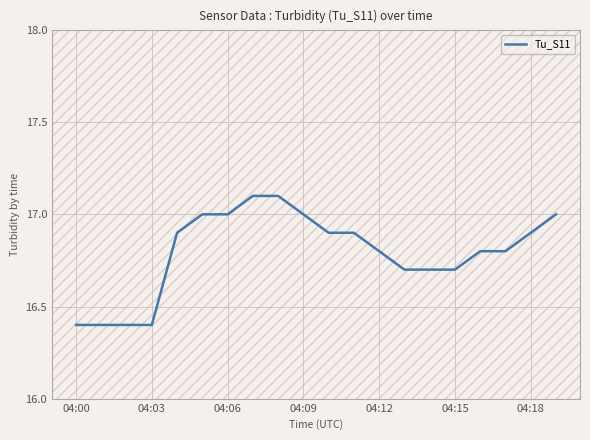

What is the sum of all values?

335.9